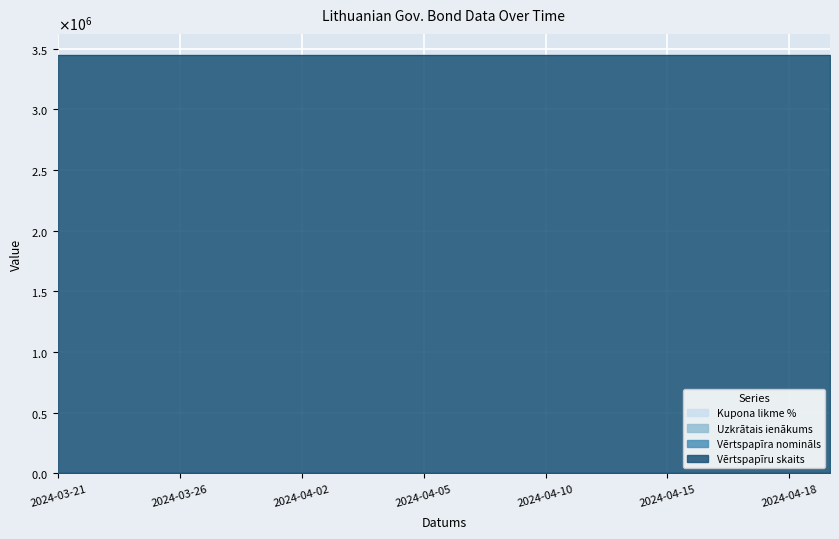

What position from the right is 2024-04-09?

9